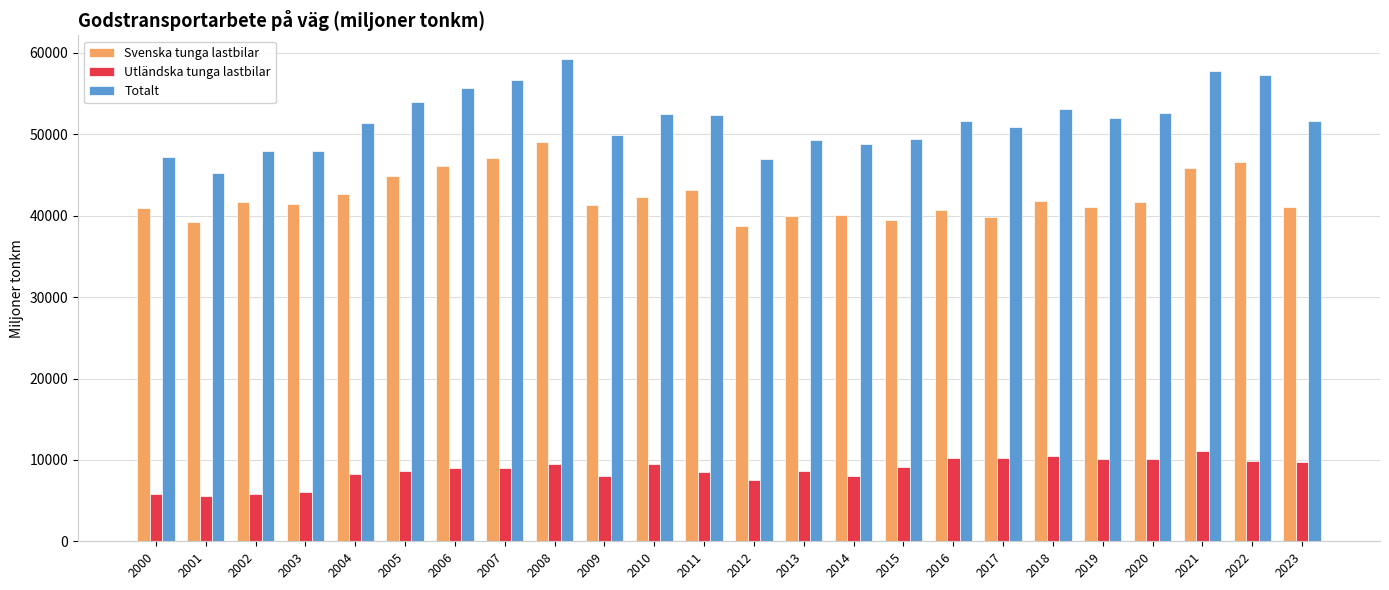

Does the chart contain stacked bars?

No